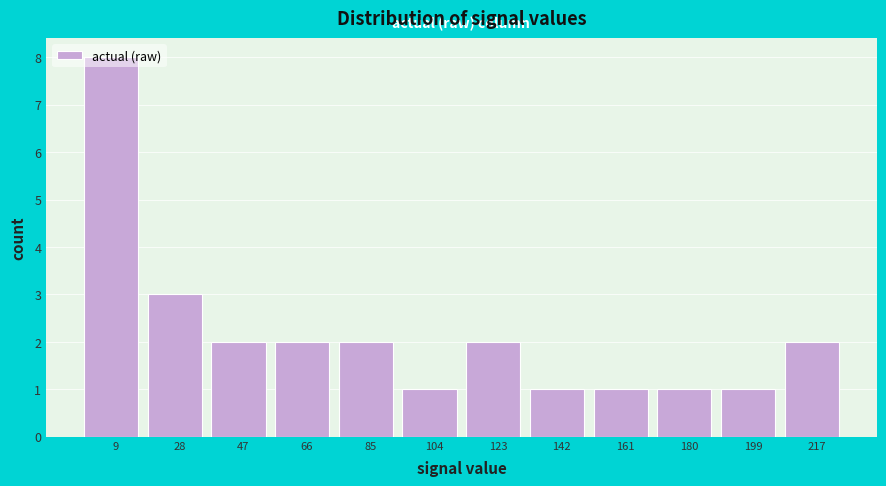

Reading left to right, list every bar in this chart as the range it spans on the x-axis followed by its height. Neither the bar edges nor the heights are printed on the chart, so give them approximately, as read against the axes.

0 to 18: 8
18 to 38: 3
38 to 56: 2
56 to 76: 2
76 to 94: 2
94 to 114: 1
114 to 132: 2
132 to 152: 1
152 to 170: 1
170 to 190: 1
190 to 208: 1
208 to 226: 2